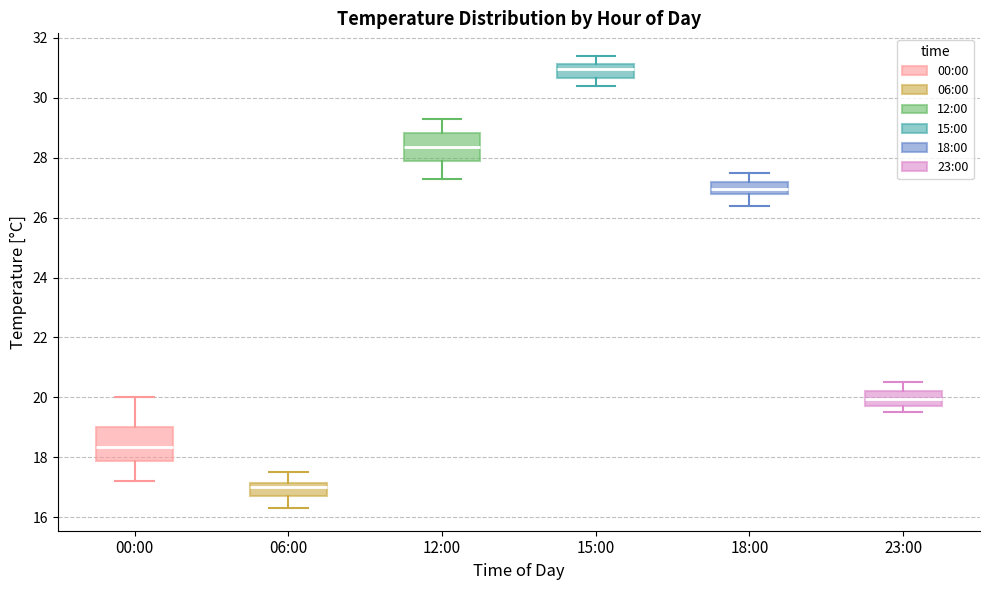

Which box's median line is the lowest?

06:00